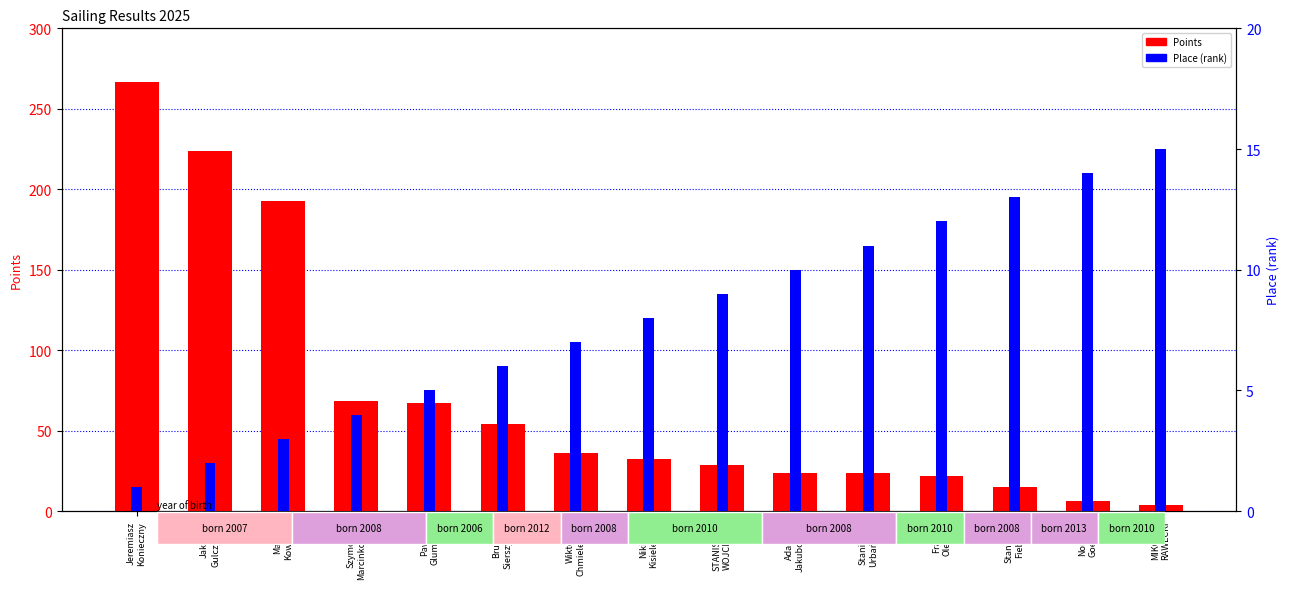

True or false: Place (rank) has a value of 0.7 at Jakub
Gulczyński.

False